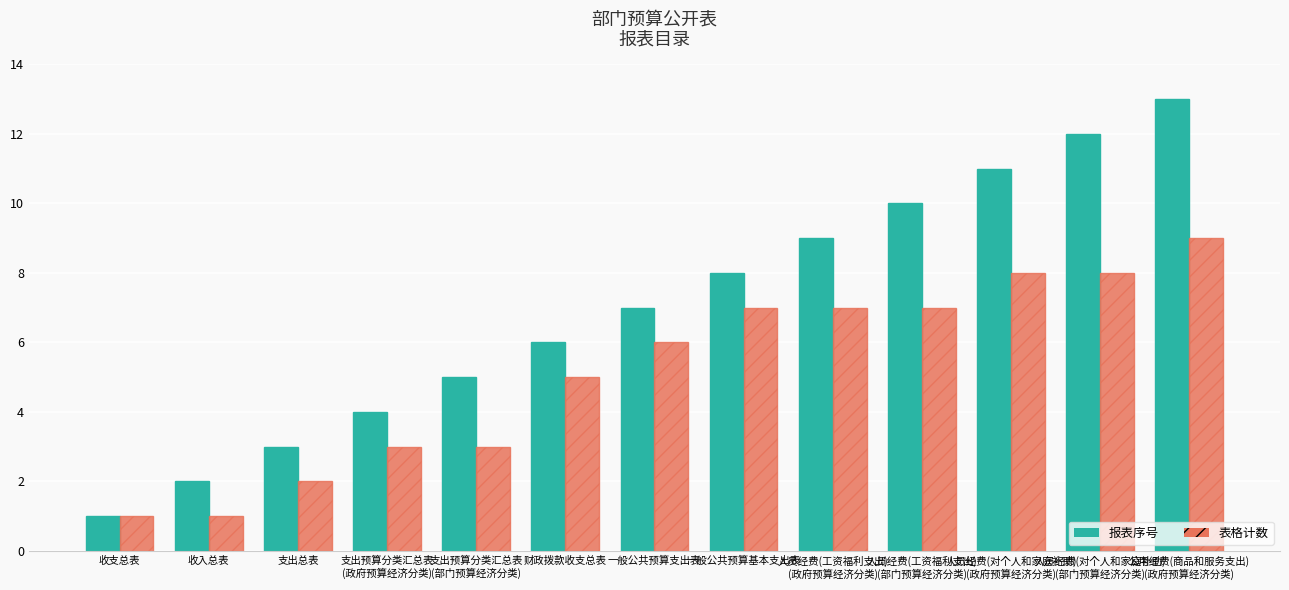

What is the total value across all series at 支出总表?

5